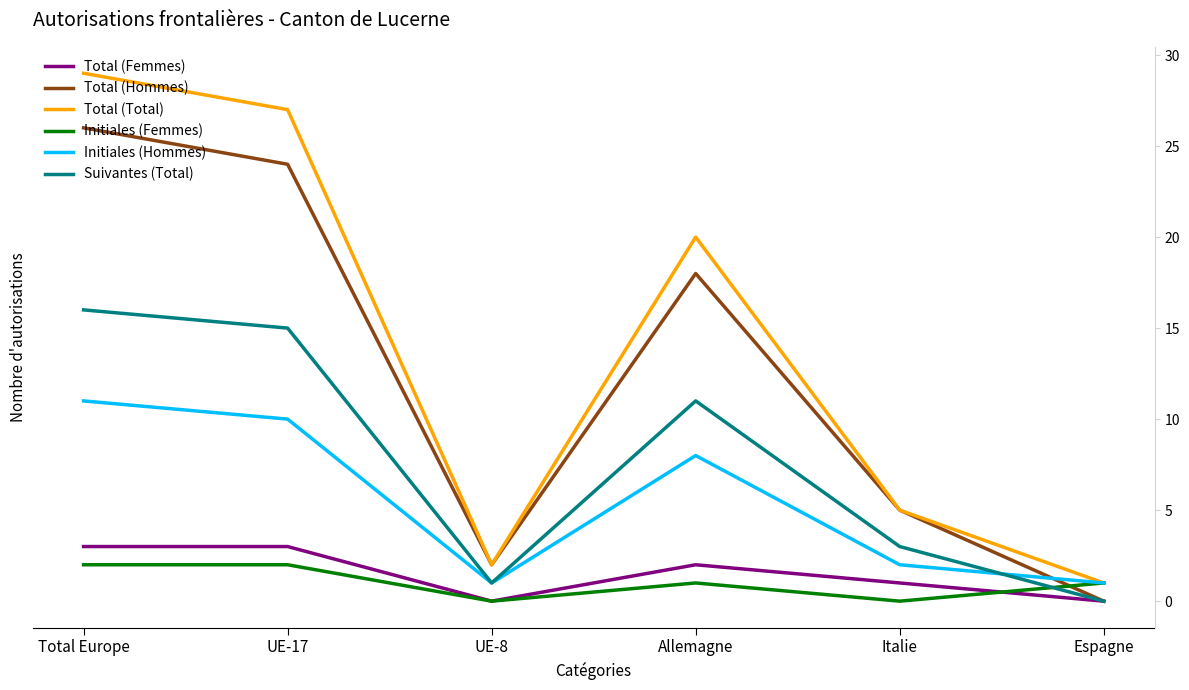

True or false: Total (Hommes) has more than 0 points higher than both neighbors.

True